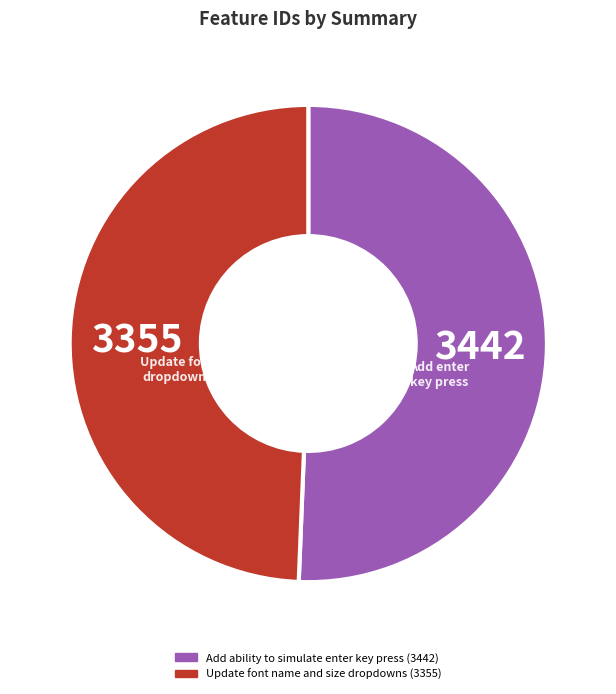

Is it true that Add ability to simulate enter key press is 65% of the pie?

False